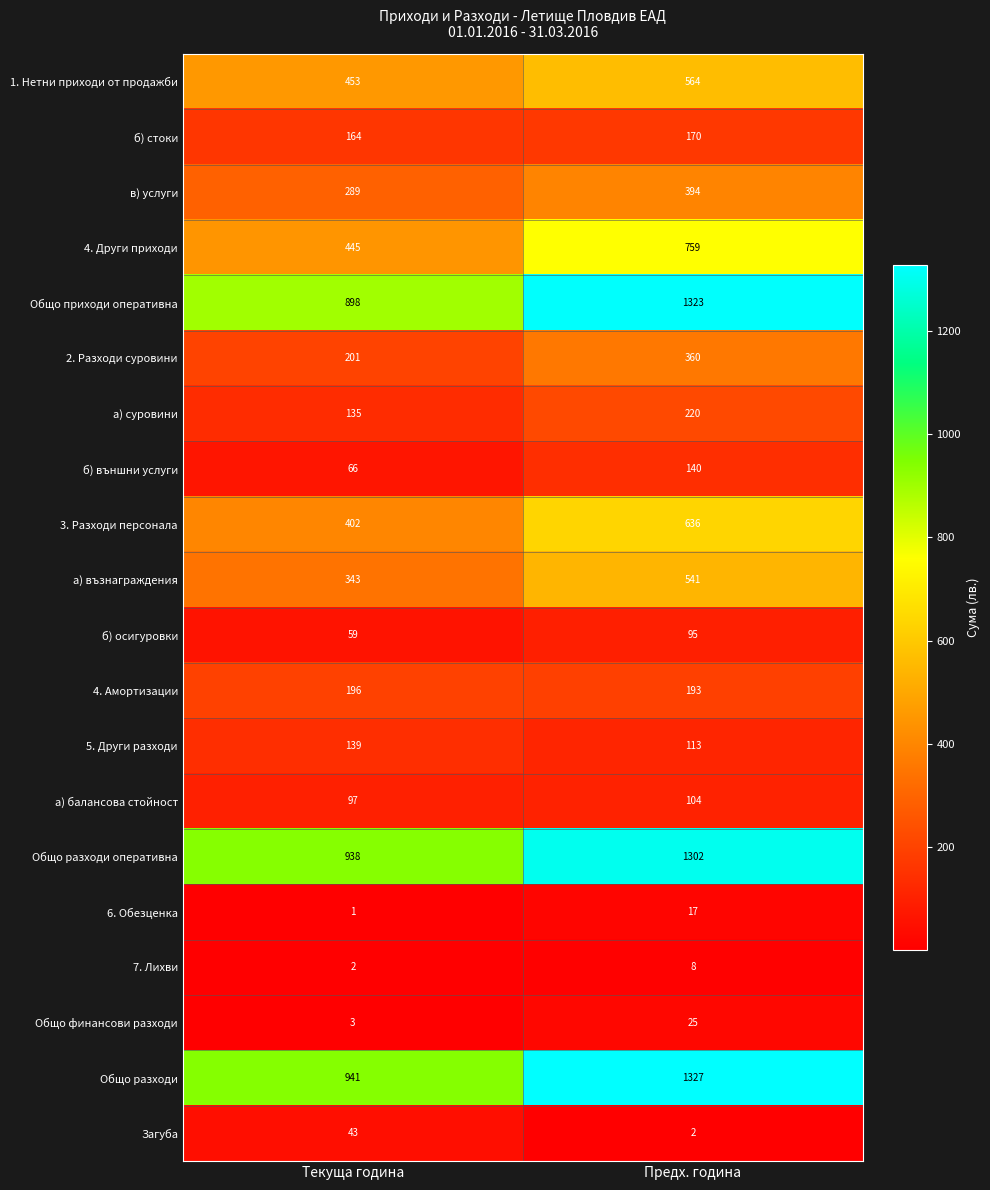

At which category is the sum across all series the highest?

Предх. година